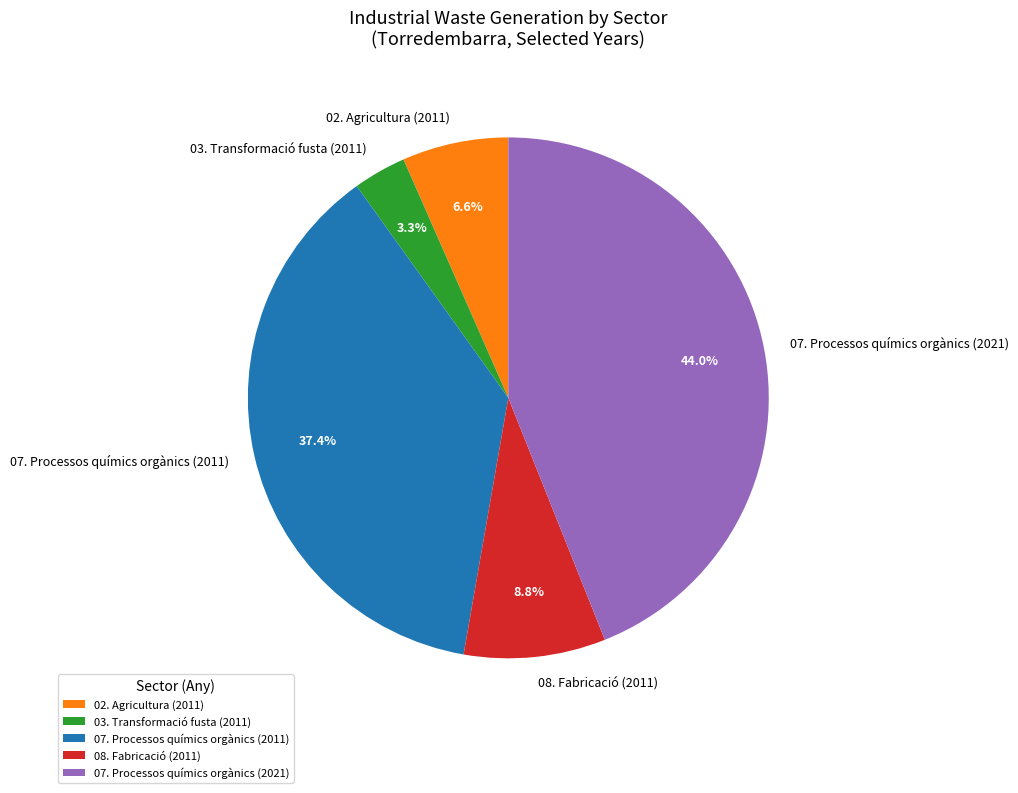

Which slice is the smallest?

03. Transformació fusta (2011)